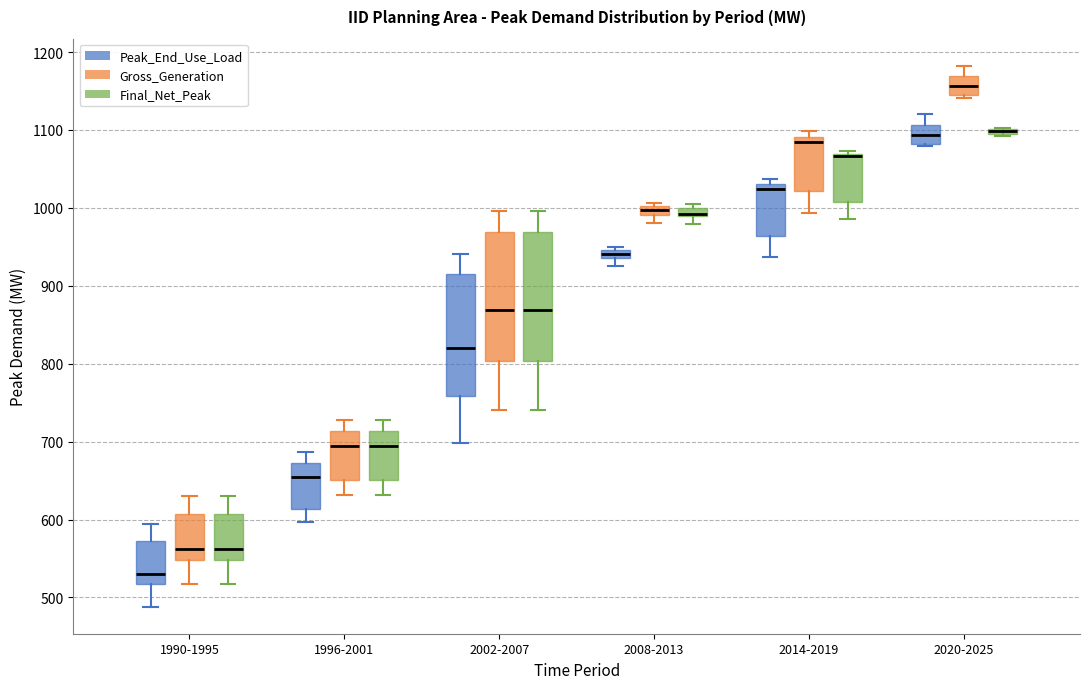

Where does the lower whisker of the box for 1990-1995 (Peak_End_Use_Load) end on the y-axis? The values are not printed on the chart, so give them approximately, as read against the axis.

490